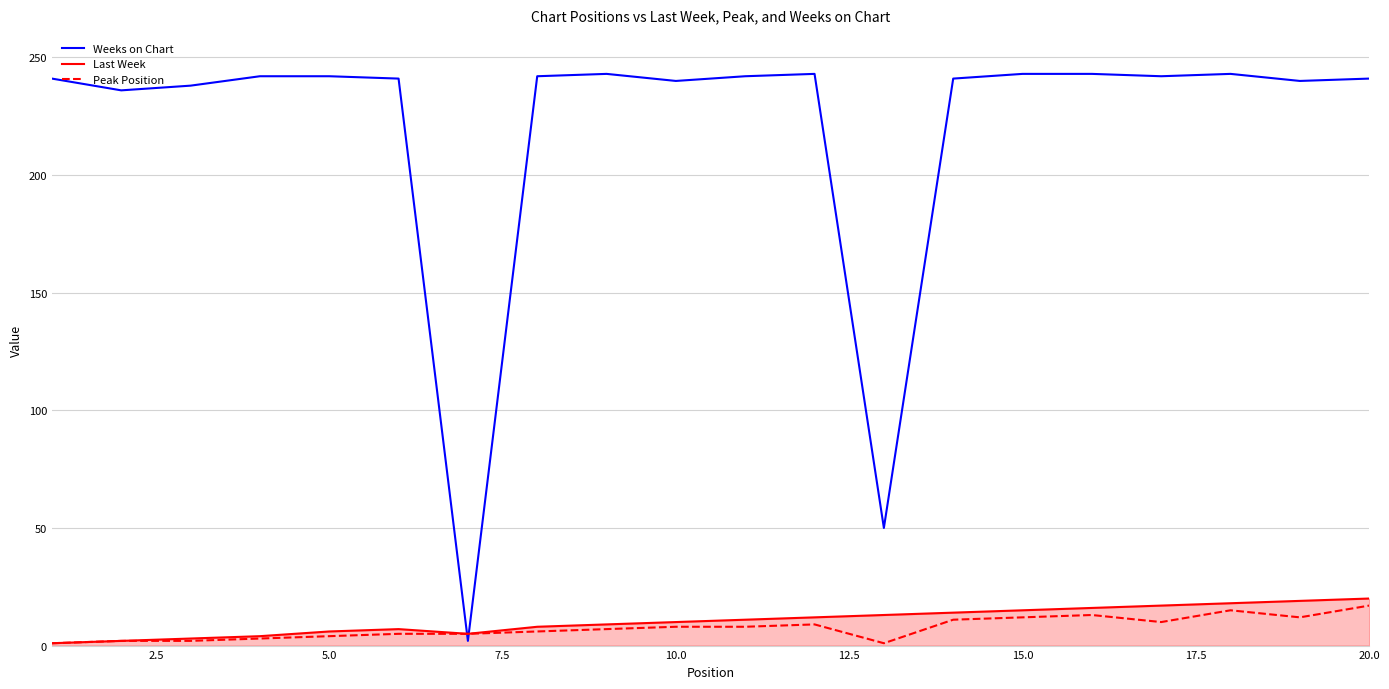

Is it true that Peak Position equals 2 at 20.0?

False